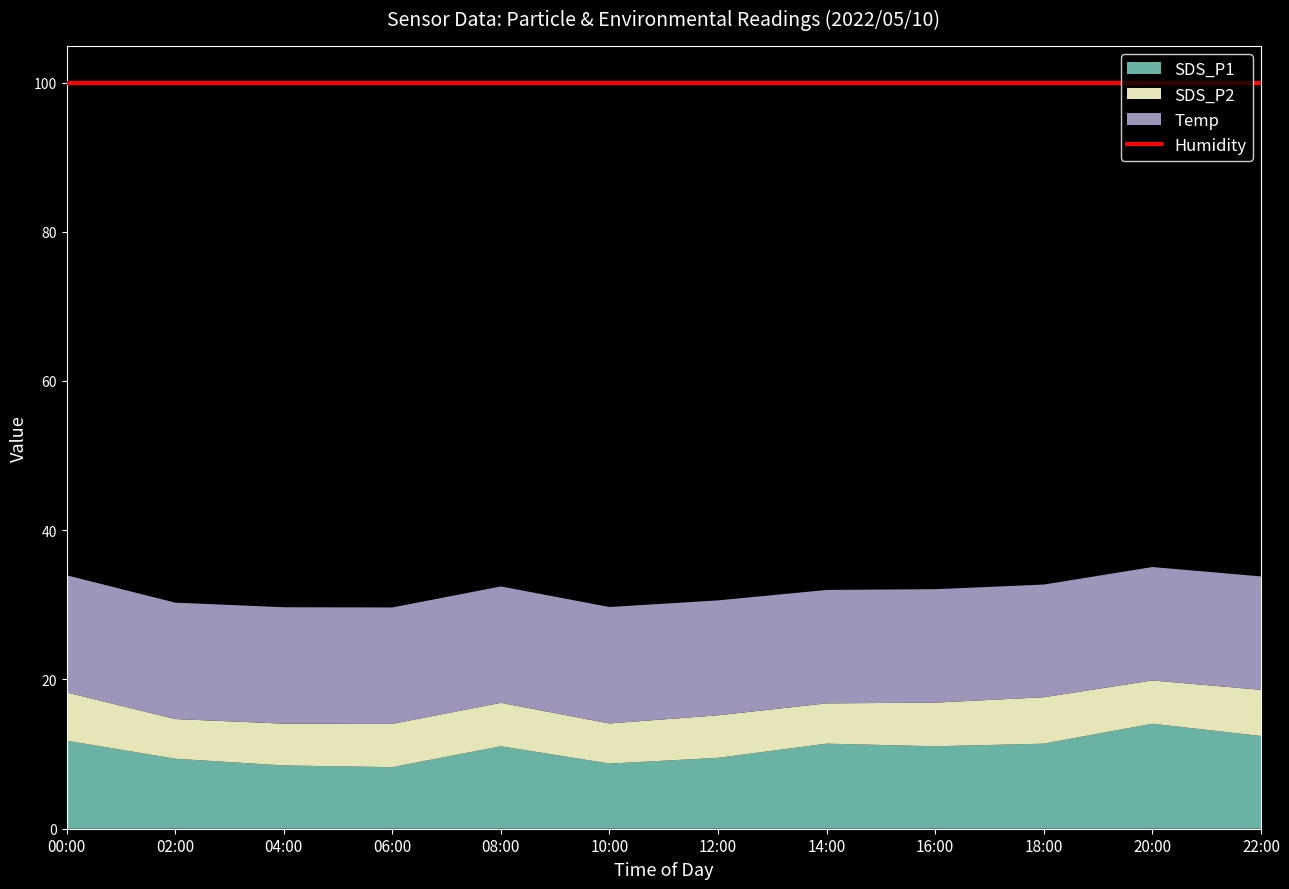

Where is Humidity nearest to the value 99?

00:00